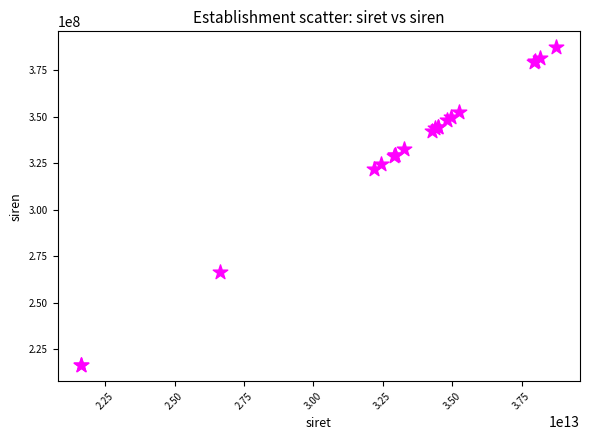

What Y value in the scatter plot is closest to 301951294?

321870263